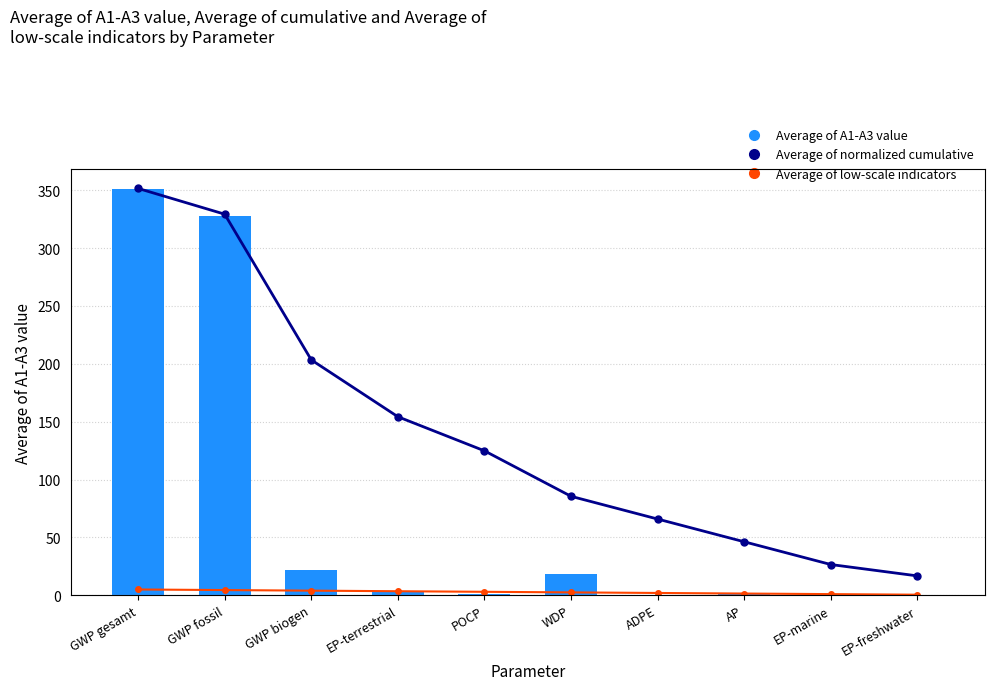

Where is Average of low-scale indicators nearest to the value 2?

ADPE